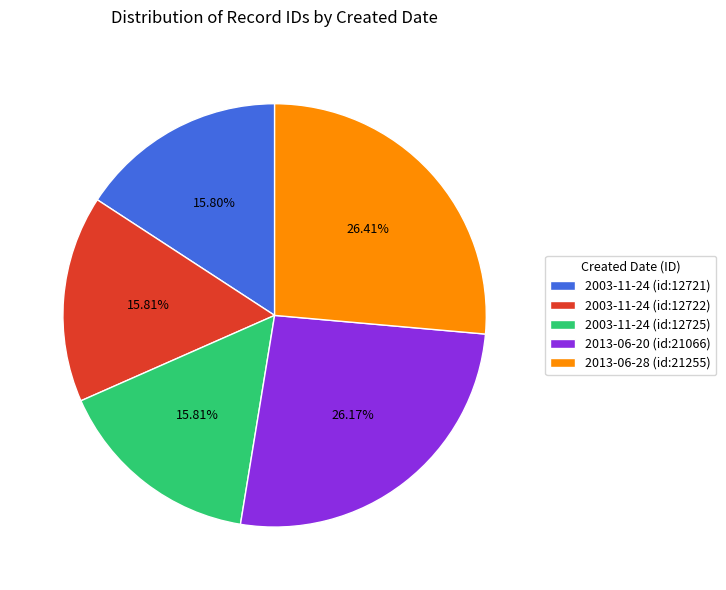

To the nearest percent, what is the difference between the 2013-06-28 (id:21255) and 2003-11-24 (id:12725) slice percentages?

11%